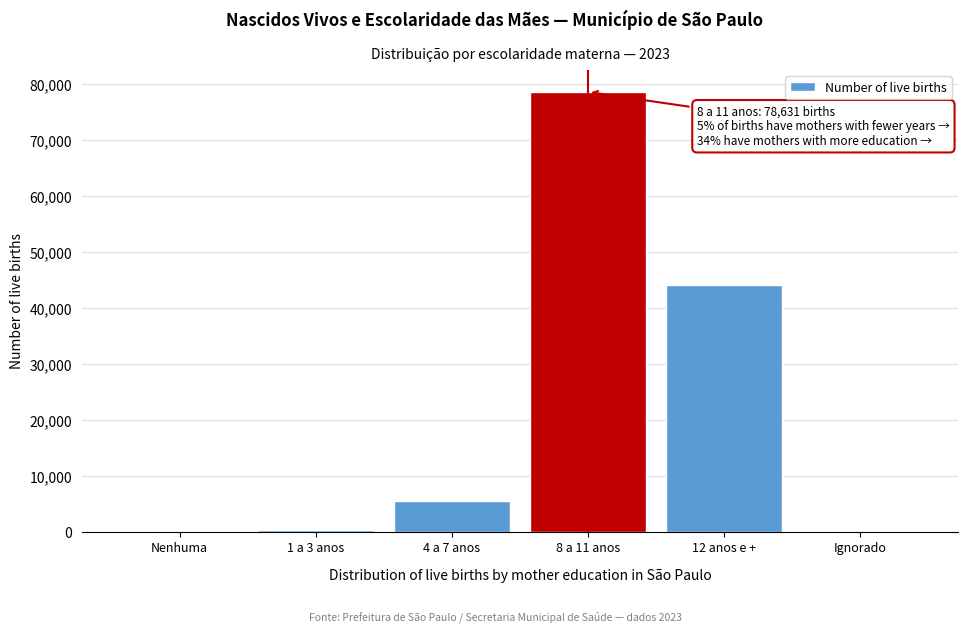

The value at 8 a 11 anos is 112285. True or false?

False